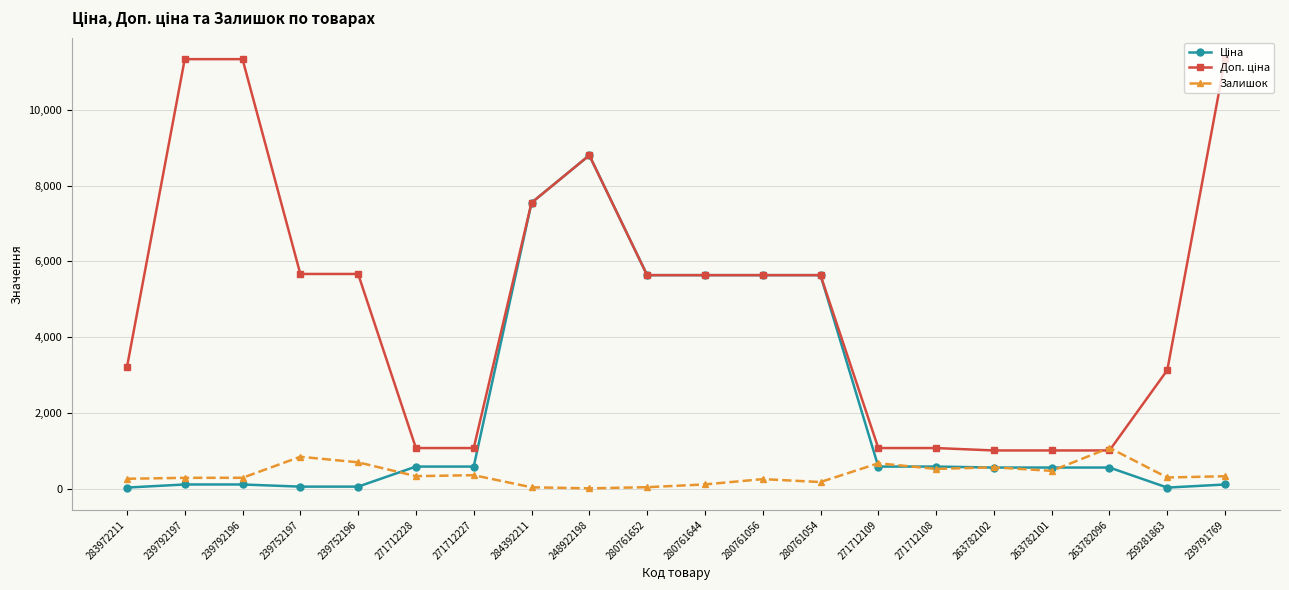

What is the difference between the highest and lowest values at 271712109?

488.5